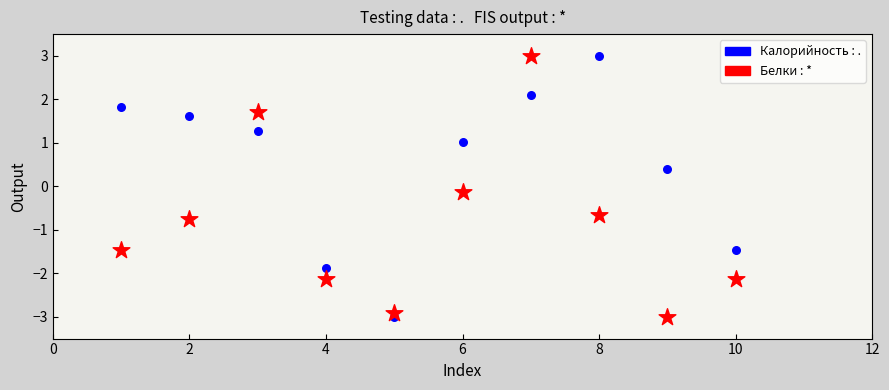

Across all data points, what is the range of X values (max minus min)?

9.0